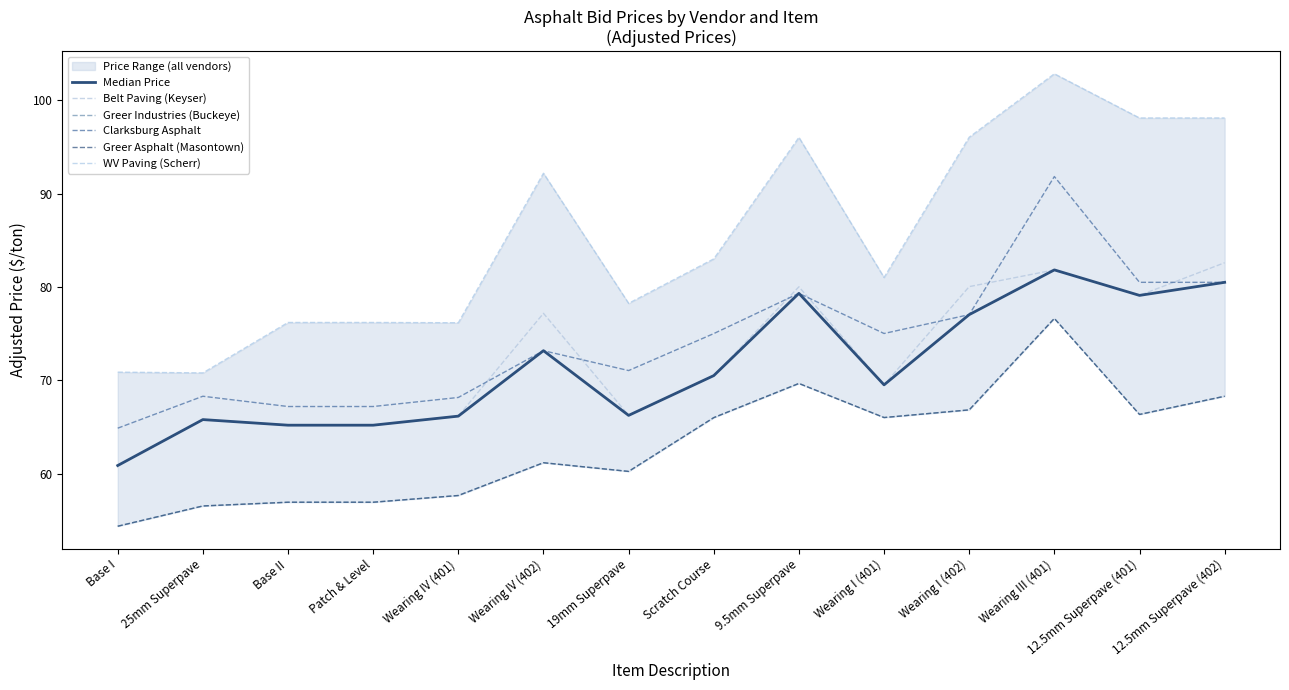

What value does the Greer Industries (Buckeye) series have at Wearing IV (402)?

61.2